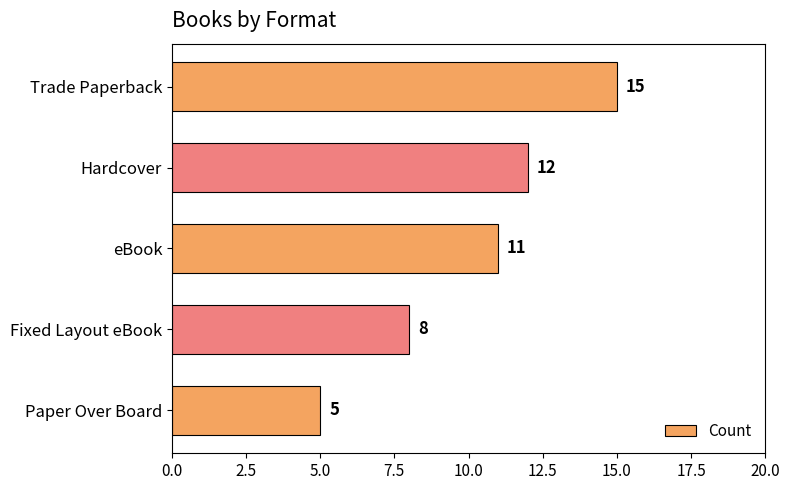

List the labels in order of value, largest first.

Trade Paperback, Hardcover, eBook, Fixed Layout eBook, Paper Over Board